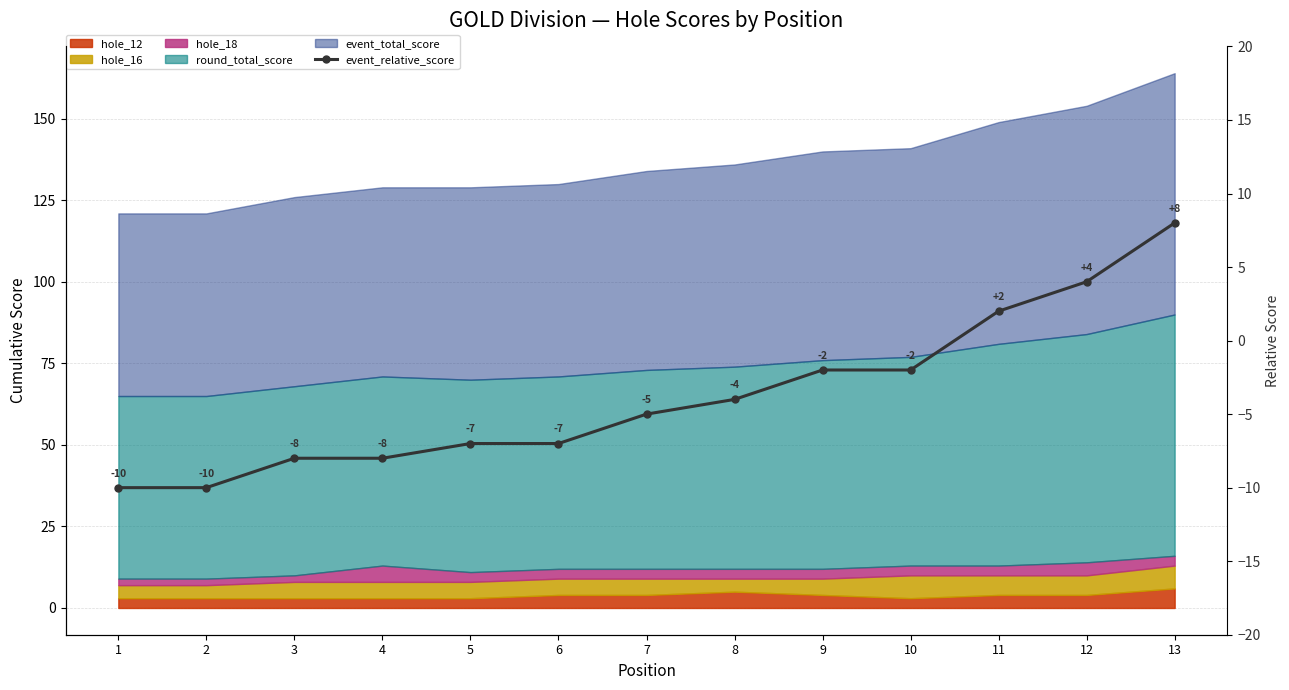

The value at 11 is 2. True or false?

True